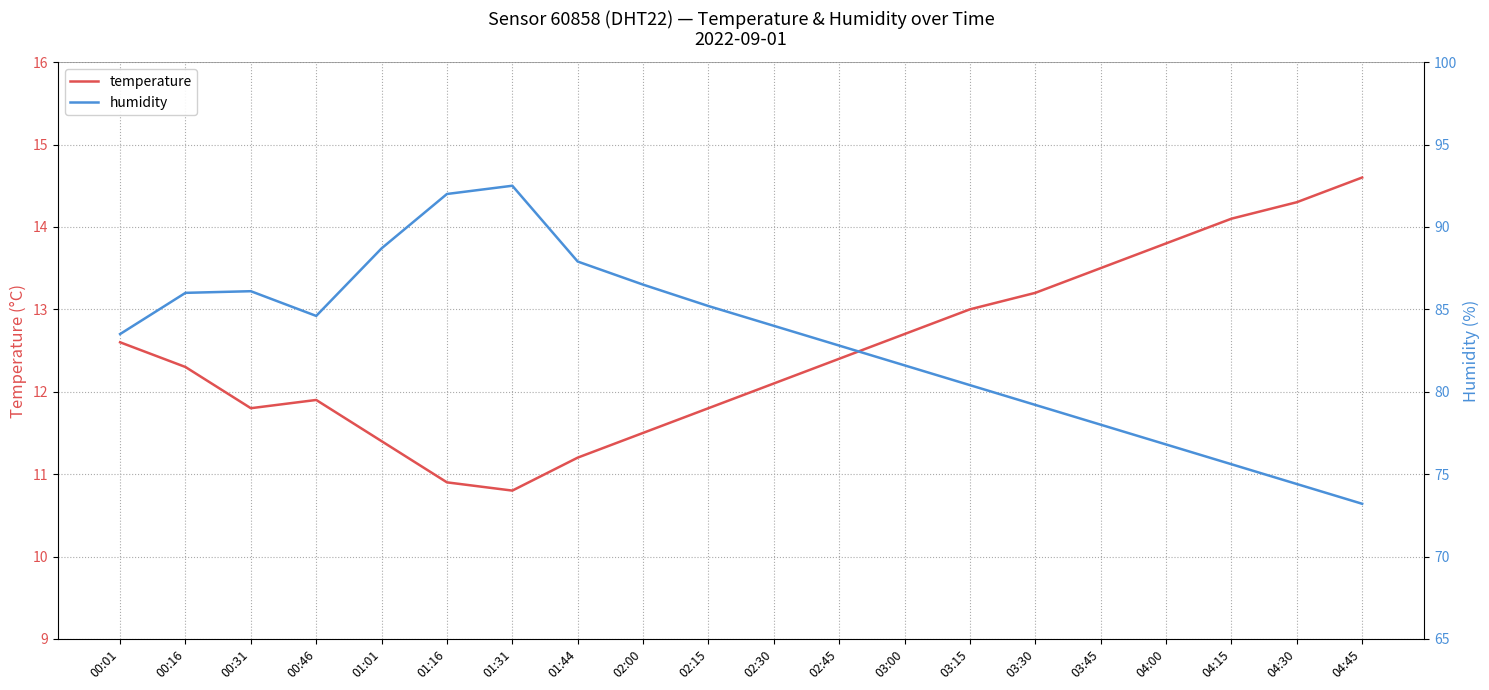

What is the label of the 10th point from the right?

02:30